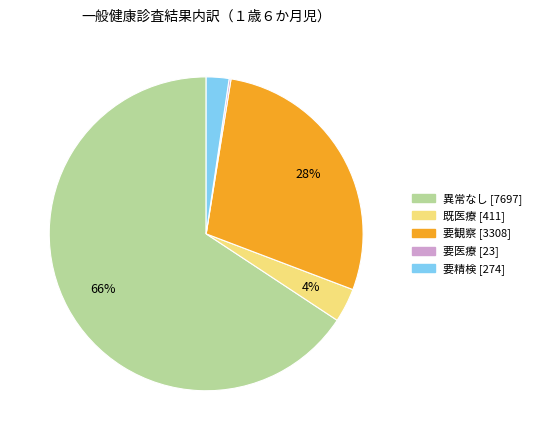

True or false: 既医療 accounts for 4% of the total.

True